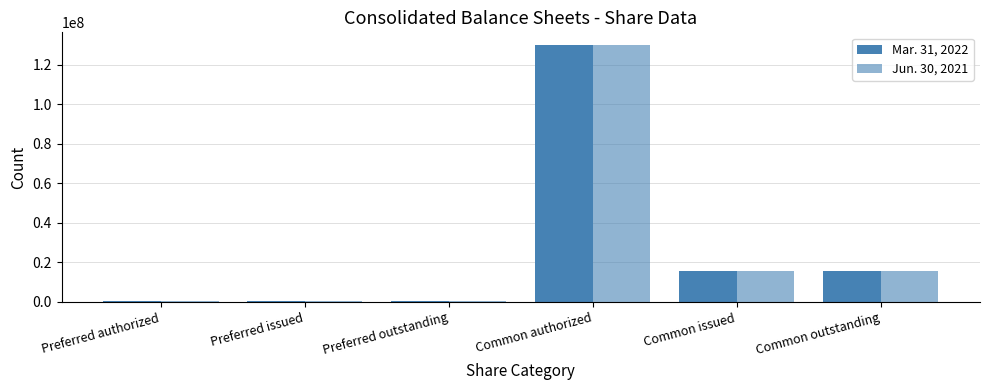

At which category is the sum across all series the highest?

Common authorized